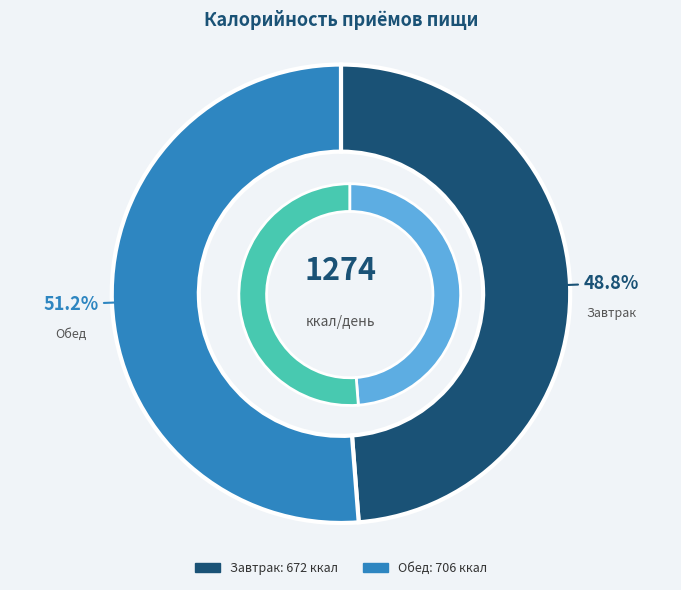

Is there a majority slice in this chart?

Yes